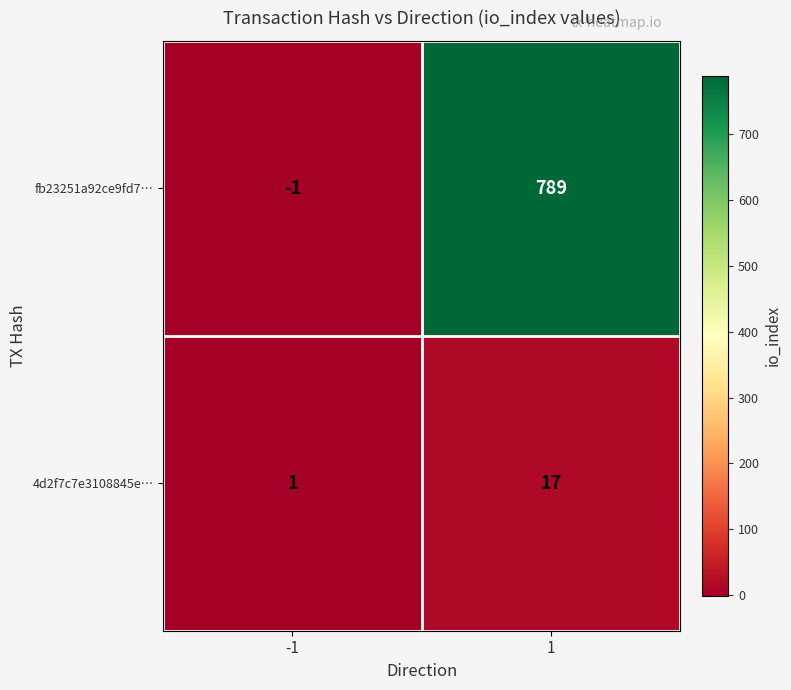

Reading left to right, what are all the values shown in this chart?

fb23251a92ce9fd7…: -1=-1	1=789
4d2f7c7e3108845e…: -1=1	1=17